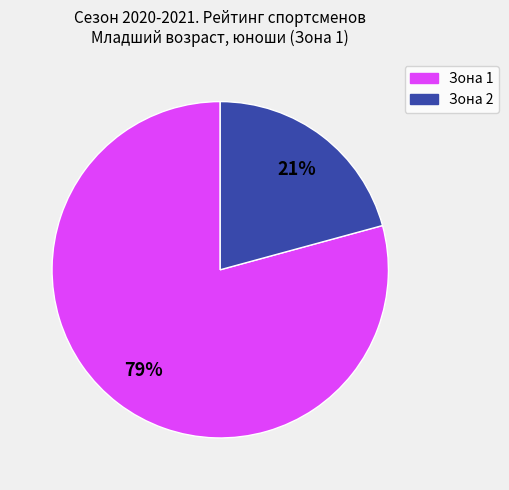

To the nearest percent, what is the difference between the largest and smallest slice percentages?

58%